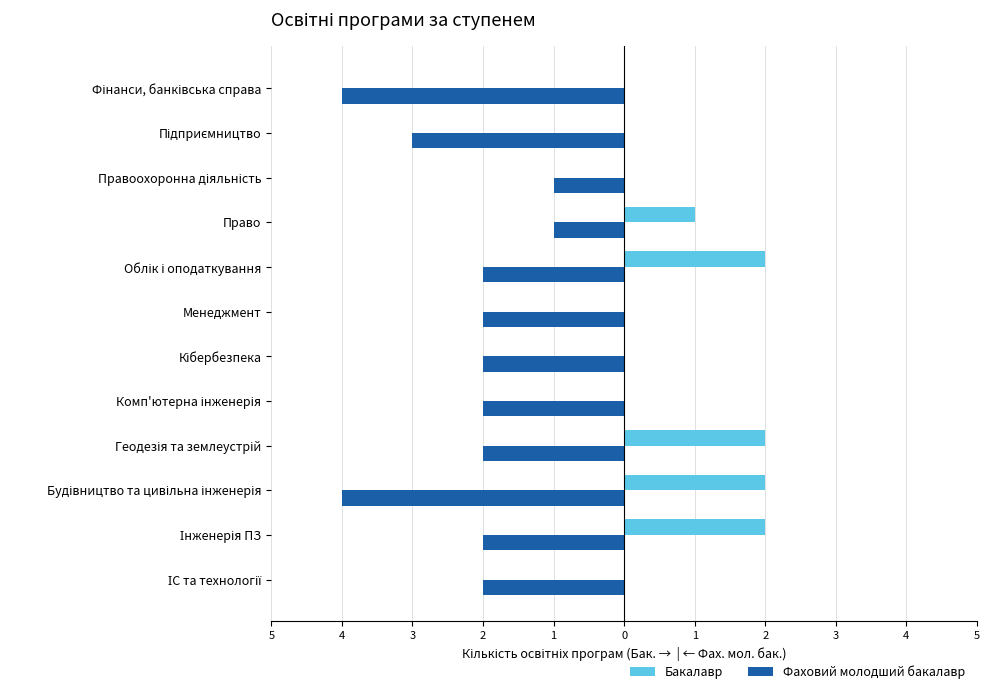

How many distinct data groups are displayed?

2